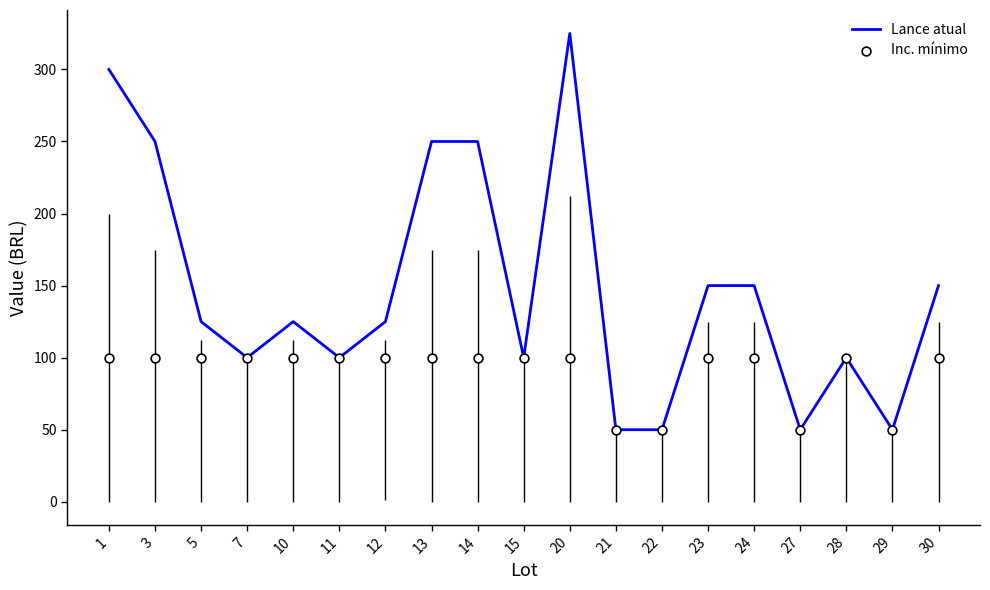

What are all the series names shown in the legend?

Lance atual, Inc. mínimo